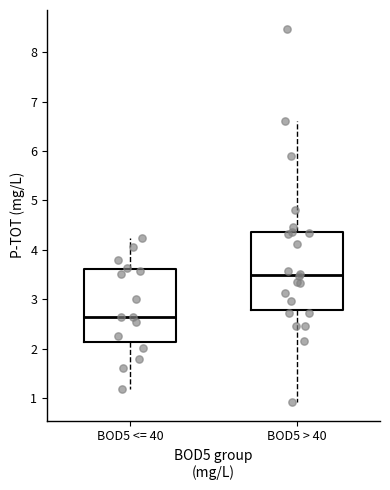

Which box has the highest median line?

BOD5 > 40